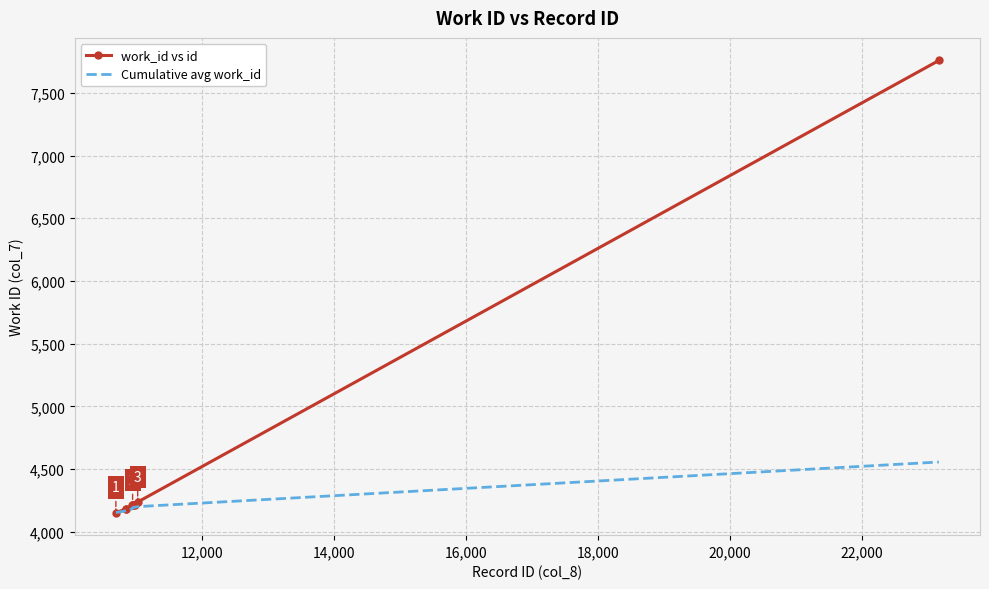

What is the maximum value for work_id vs id?

7758.0